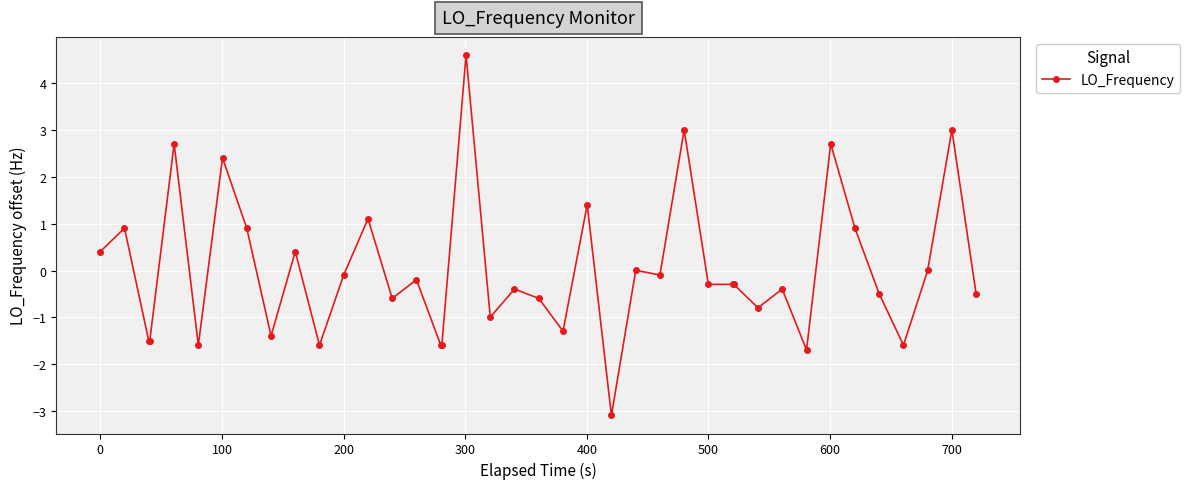

True or false: there are more than 1 points higher than both neighbors.

True